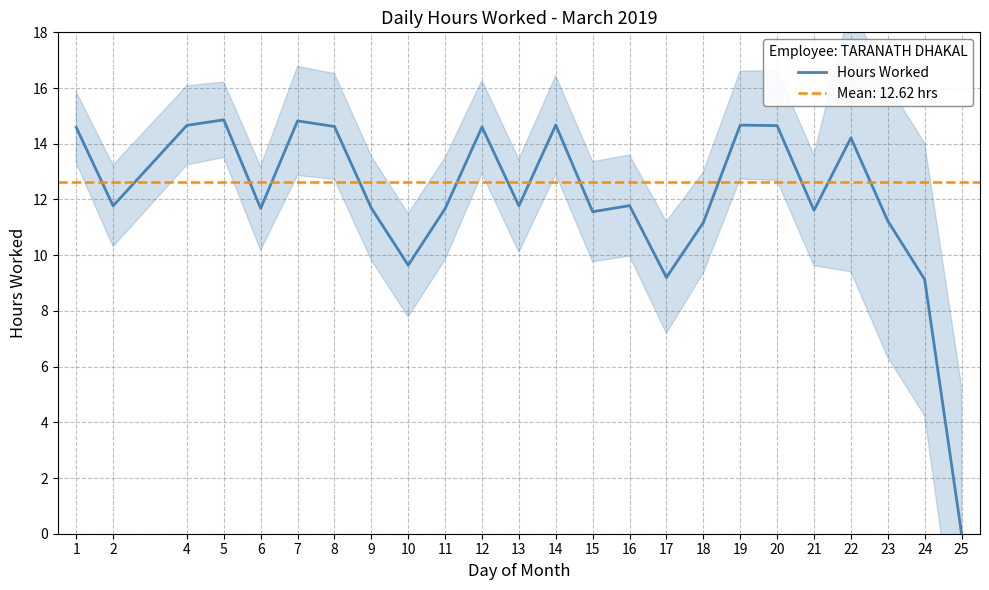

True or false: the data has more than 2 interior local peaks.

True